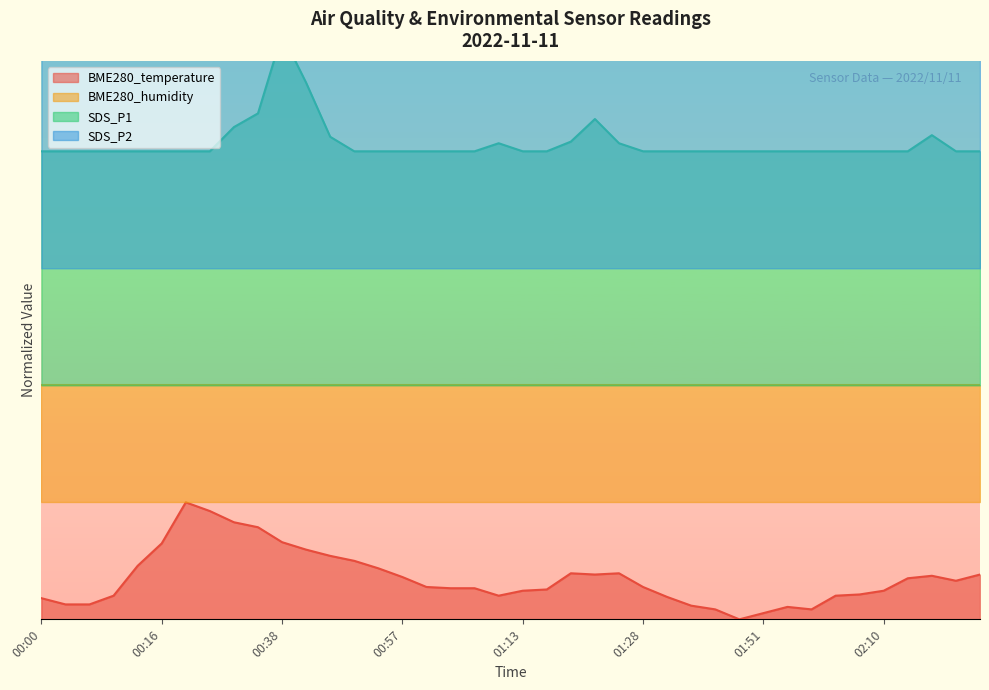

What is the difference between the maximum and second lowest values in the SDS_P1 series?

0.2